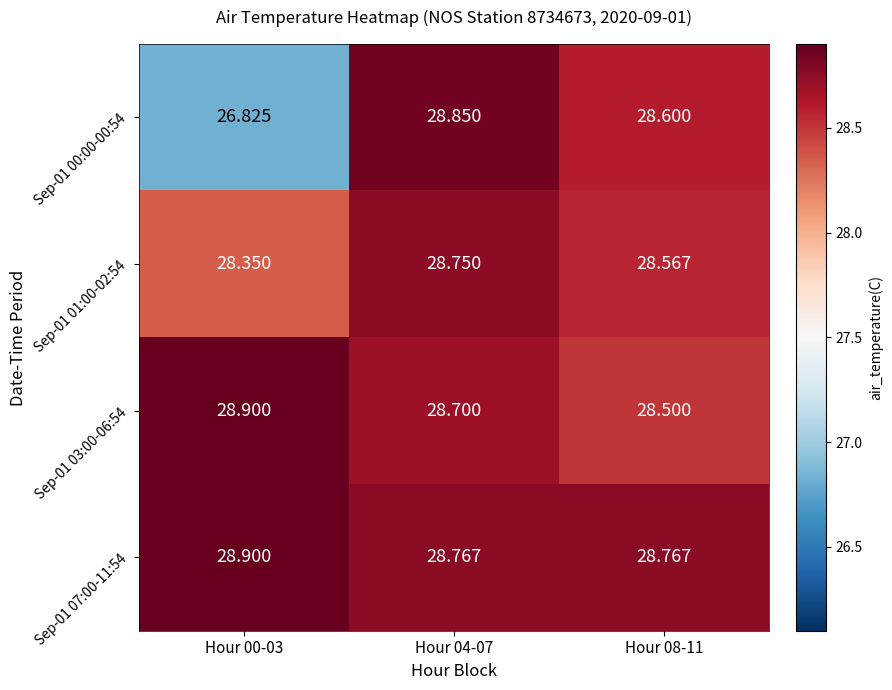

At which category is the sum across all series the highest?

Hour 04-07